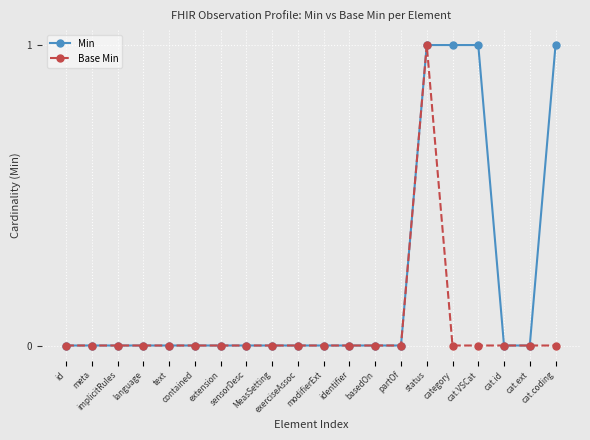

List the series in order of their overall mean, highest first.

Min, Base Min